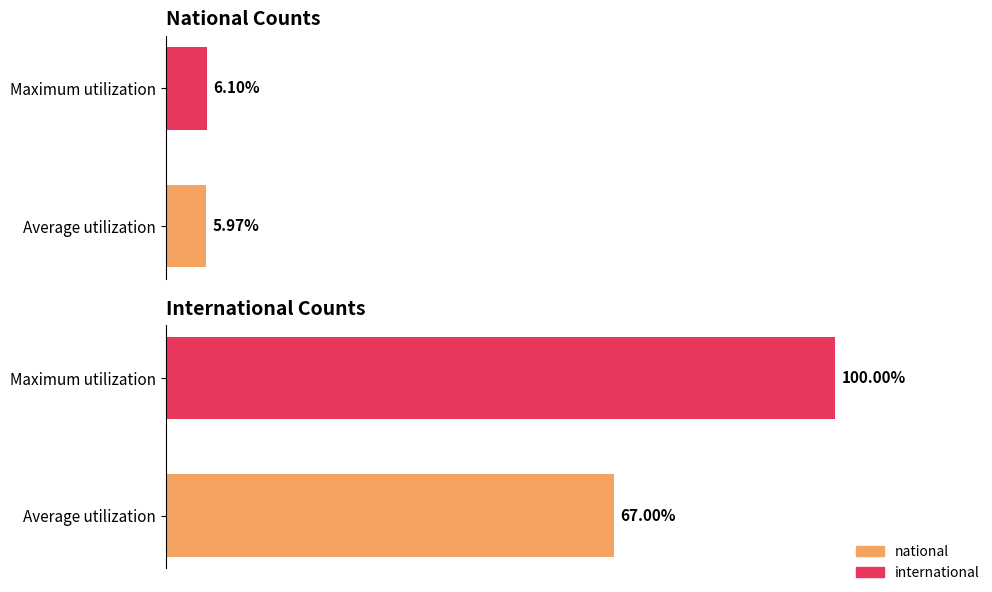

What is the maximum value shown in the chart?

100.0